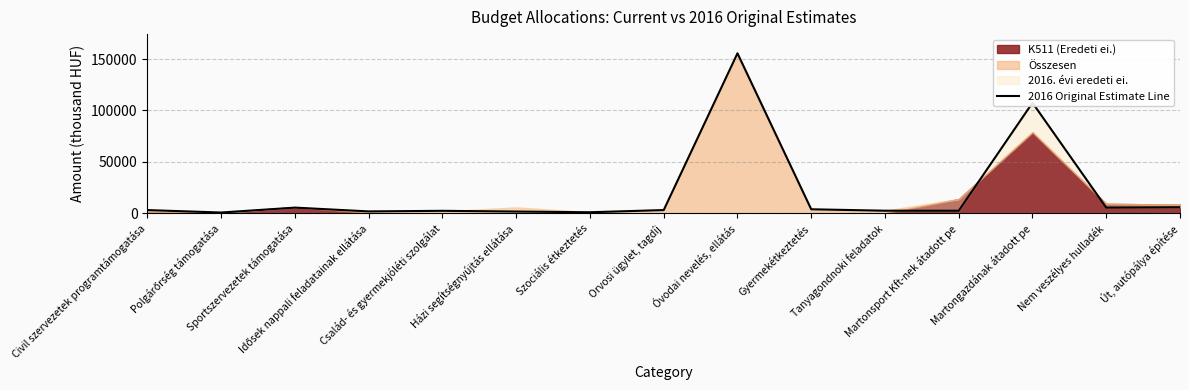

Is it true that the value at Szociális étkeztetés is 1774?

False